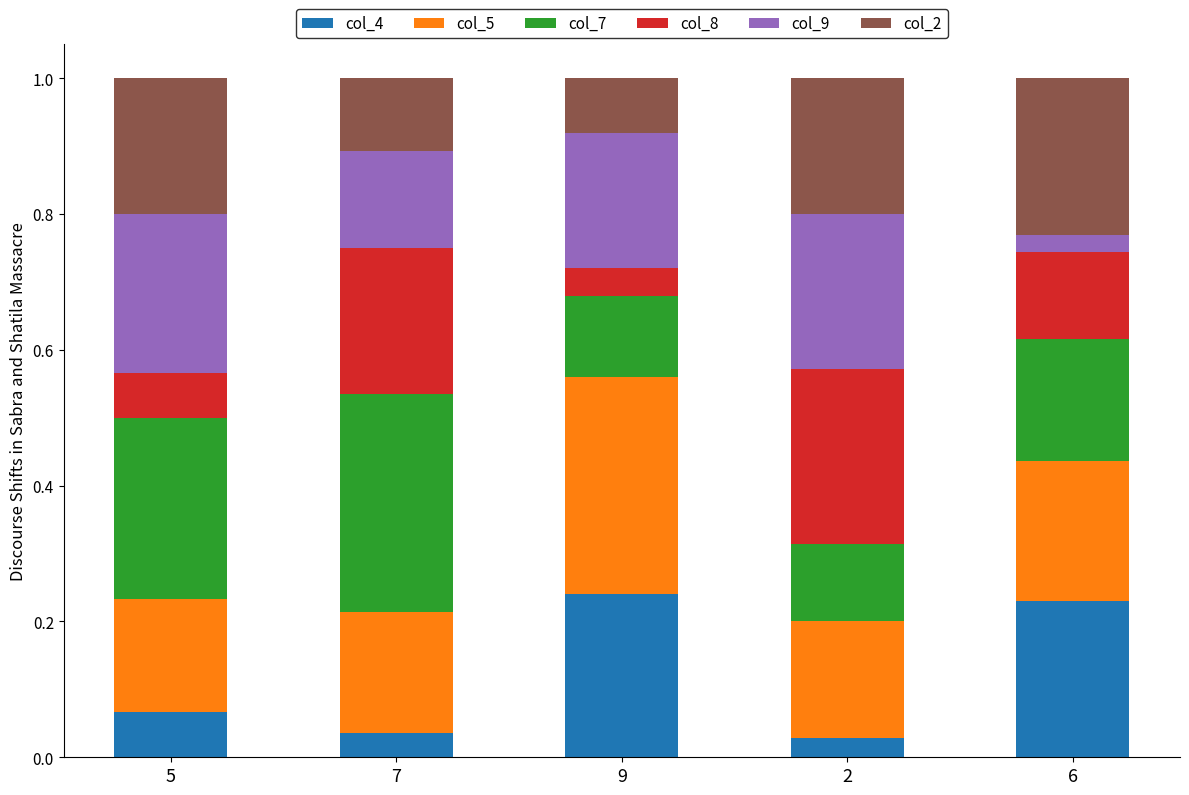

What is the sum of all col_4 values?

0.6